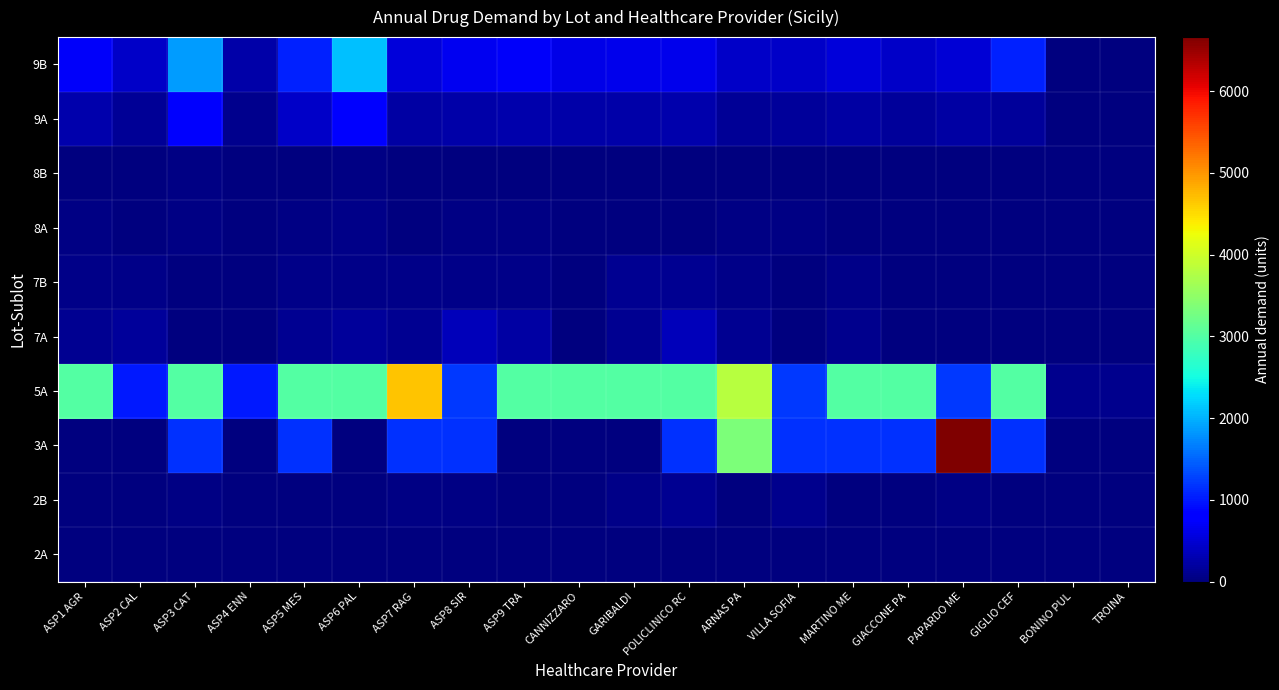

Reading left to right, list all the values displayed in this chart.

2A: ASP1 AGR=0	ASP2 CAL=0	ASP3 CAT=6	ASP4 ENN=0	ASP5 MES=3	ASP6 PAL=0	ASP7 RAG=6	ASP8 SIR=6	ASP9 TRA=3	CANNIZZARO=0	GARIBALDI=9	POLICLINICO RC=18	ARNAS PA=3	VILLA SOFIA=15	MARTINO ME=3	GIACCONE PA=3	PAPARDO ME=6	GIGLIO CEF=0	BONINO PUL=0	TROINA=0
2B: ASP1 AGR=0	ASP2 CAL=0	ASP3 CAT=38	ASP4 ENN=0	ASP5 MES=19	ASP6 PAL=0	ASP7 RAG=38	ASP8 SIR=38	ASP9 TRA=19	CANNIZZARO=0	GARIBALDI=57	POLICLINICO RC=114	ARNAS PA=19	VILLA SOFIA=95	MARTINO ME=19	GIACCONE PA=19	PAPARDO ME=38	GIGLIO CEF=0	BONINO PUL=0	TROINA=0
3A: ASP1 AGR=0	ASP2 CAL=0	ASP3 CAT=1170	ASP4 ENN=0	ASP5 MES=1170	ASP6 PAL=0	ASP7 RAG=1170	ASP8 SIR=1170	ASP9 TRA=0	CANNIZZARO=0	GARIBALDI=0	POLICLINICO RC=1170	ARNAS PA=3330	VILLA SOFIA=1170	MARTINO ME=1170	GIACCONE PA=1170	PAPARDO ME=6660	GIGLIO CEF=1170	BONINO PUL=0	TROINA=0
5A: ASP1 AGR=3000	ASP2 CAL=1000	ASP3 CAT=3000	ASP4 ENN=1000	ASP5 MES=3000	ASP6 PAL=3000	ASP7 RAG=4660	ASP8 SIR=1200	ASP9 TRA=3000	CANNIZZARO=3000	GARIBALDI=3000	POLICLINICO RC=3000	ARNAS PA=3800	VILLA SOFIA=1200	MARTINO ME=3000	GIACCONE PA=3000	PAPARDO ME=1200	GIGLIO CEF=3000	BONINO PUL=100	TROINA=100
7A: ASP1 AGR=120	ASP2 CAL=180	ASP3 CAT=0	ASP4 ENN=0	ASP5 MES=120	ASP6 PAL=180	ASP7 RAG=120	ASP8 SIR=360	ASP9 TRA=210	CANNIZZARO=0	GARIBALDI=120	POLICLINICO RC=360	ARNAS PA=120	VILLA SOFIA=0	MARTINO ME=90	GIACCONE PA=0	PAPARDO ME=0	GIGLIO CEF=0	BONINO PUL=0	TROINA=0
7B: ASP1 AGR=60	ASP2 CAL=60	ASP3 CAT=0	ASP4 ENN=0	ASP5 MES=60	ASP6 PAL=60	ASP7 RAG=60	ASP8 SIR=60	ASP9 TRA=60	CANNIZZARO=0	GARIBALDI=120	POLICLINICO RC=120	ARNAS PA=60	VILLA SOFIA=0	MARTINO ME=60	GIACCONE PA=0	PAPARDO ME=0	GIGLIO CEF=0	BONINO PUL=0	TROINA=0
8A: ASP1 AGR=36	ASP2 CAL=24	ASP3 CAT=48	ASP4 ENN=24	ASP5 MES=36	ASP6 PAL=60	ASP7 RAG=24	ASP8 SIR=36	ASP9 TRA=36	CANNIZZARO=24	GARIBALDI=24	POLICLINICO RC=24	ARNAS PA=36	VILLA SOFIA=36	MARTINO ME=24	GIACCONE PA=12	PAPARDO ME=24	GIGLIO CEF=12	BONINO PUL=0	TROINA=0
8B: ASP1 AGR=12	ASP2 CAL=12	ASP3 CAT=36	ASP4 ENN=12	ASP5 MES=12	ASP6 PAL=36	ASP7 RAG=12	ASP8 SIR=12	ASP9 TRA=12	CANNIZZARO=12	GARIBALDI=12	POLICLINICO RC=12	ARNAS PA=12	VILLA SOFIA=12	MARTINO ME=12	GIACCONE PA=12	PAPARDO ME=12	GIGLIO CEF=12	BONINO PUL=0	TROINA=0
9A: ASP1 AGR=270	ASP2 CAL=150	ASP3 CAT=750	ASP4 ENN=90	ASP5 MES=420	ASP6 PAL=840	ASP7 RAG=210	ASP8 SIR=240	ASP9 TRA=270	CANNIZZARO=240	GARIBALDI=240	POLICLINICO RC=270	ARNAS PA=150	VILLA SOFIA=180	MARTINO ME=210	GIACCONE PA=180	PAPARDO ME=210	GIGLIO CEF=180	BONINO PUL=0	TROINA=0
9B: ASP1 AGR=720	ASP2 CAL=420	ASP3 CAT=1860	ASP4 ENN=240	ASP5 MES=1050	ASP6 PAL=2100	ASP7 RAG=540	ASP8 SIR=660	ASP9 TRA=720	CANNIZZARO=600	GARIBALDI=630	POLICLINICO RC=630	ARNAS PA=420	VILLA SOFIA=420	MARTINO ME=540	GIACCONE PA=420	PAPARDO ME=510	GIGLIO CEF=1050	BONINO PUL=0	TROINA=0